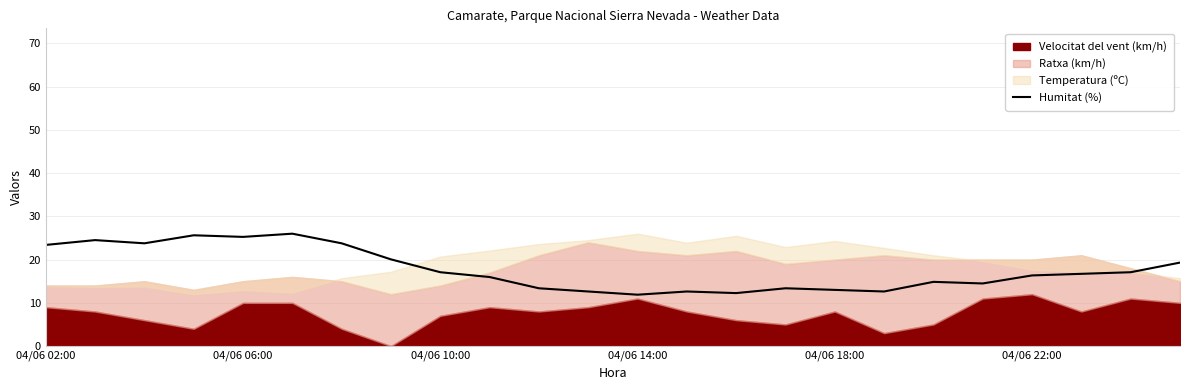

What is the minimum value for Humitat (%)?

11.9